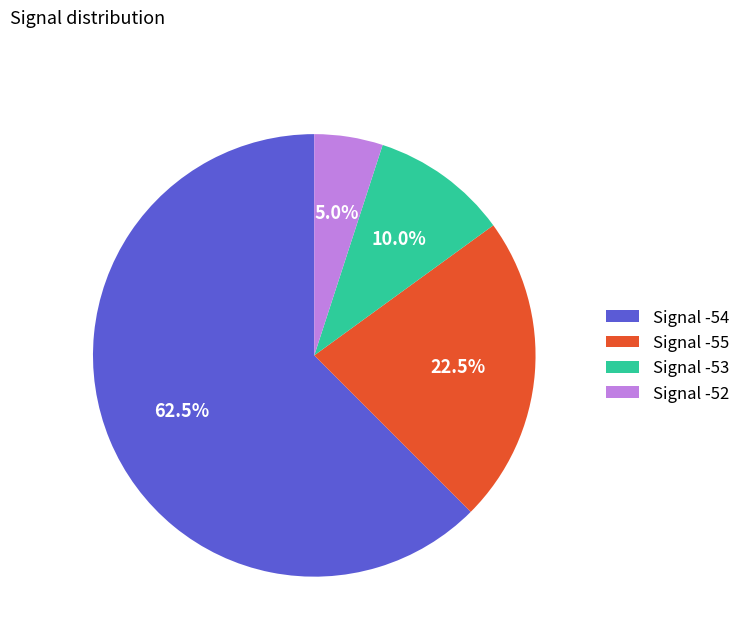

How many segments does this pie chart have?

4